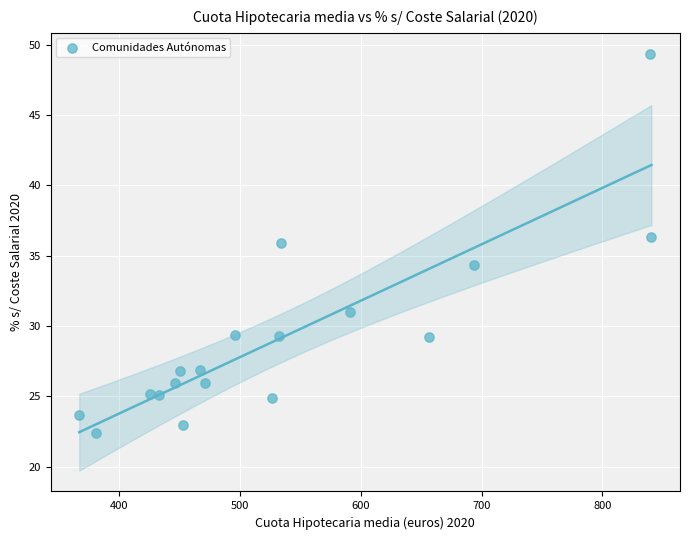

What is the range of Y values (max minus min)?

26.9